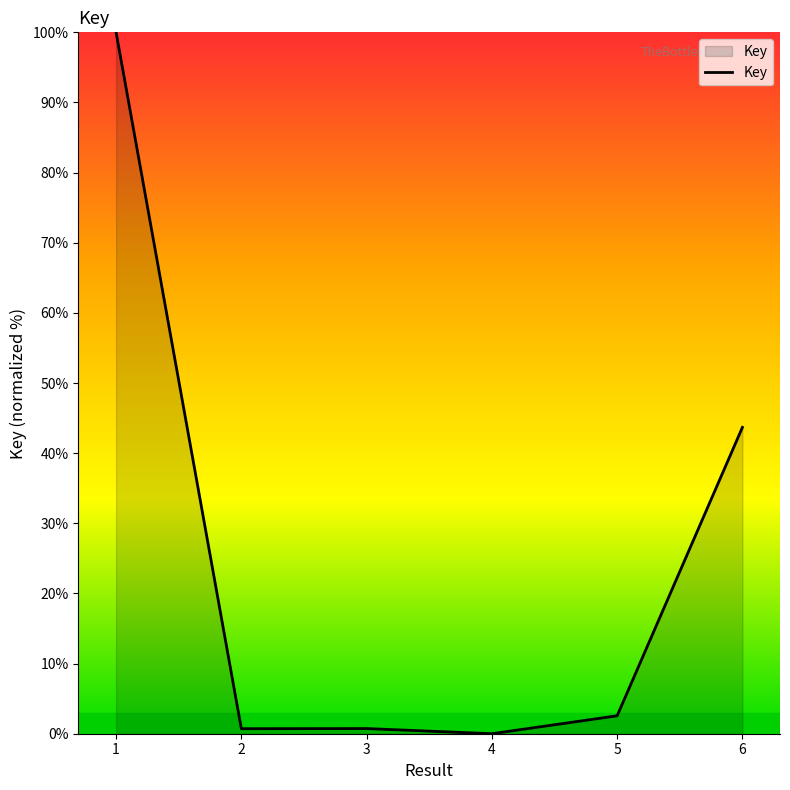

Reading right to left, extract all data points from this chart.

6=43.7	5=2.6	4=0.0	3=0.7	2=0.7	1=100.0